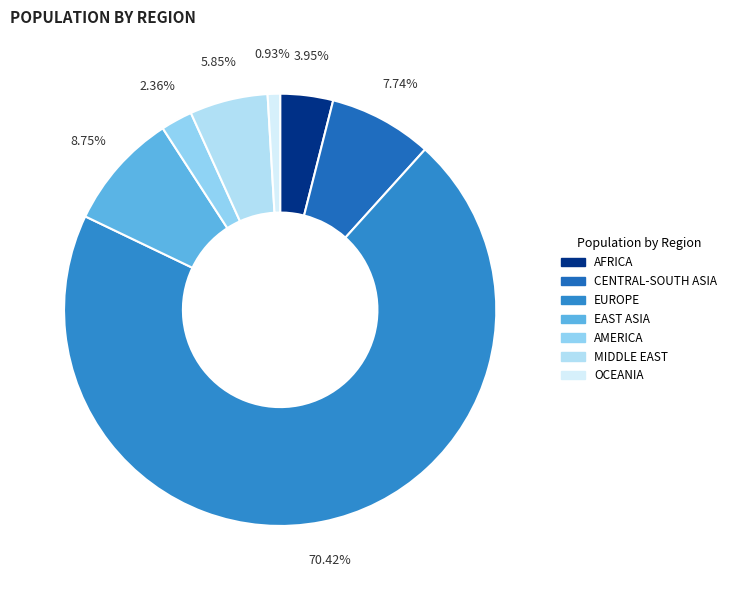

Do OCEANIA and AFRICA together represent more than half of the pie?

No